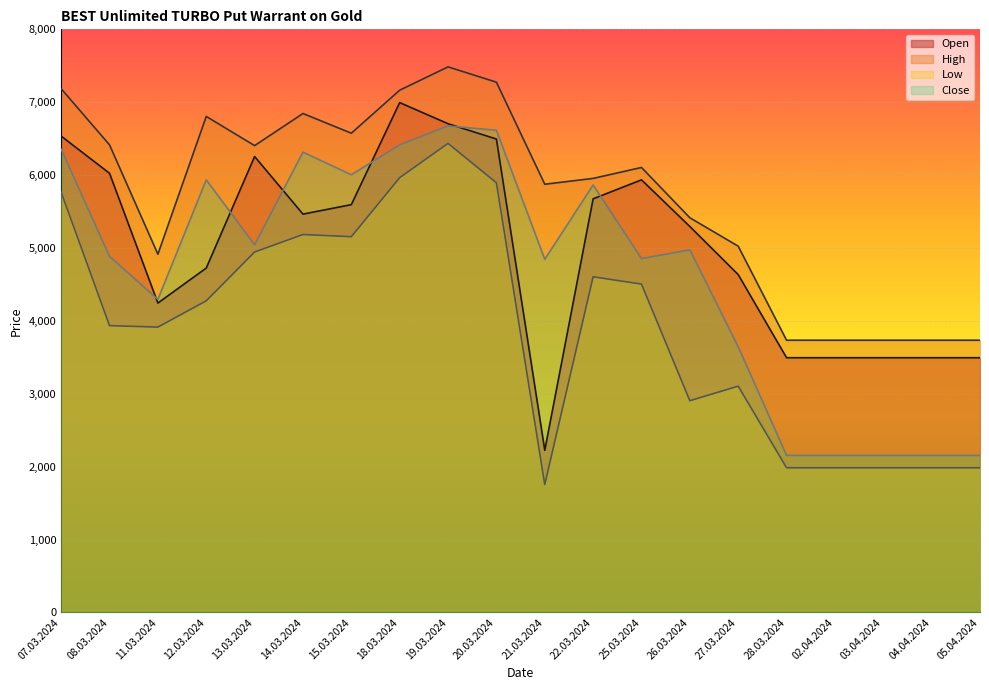

Rank the series at 15.03.2024 from highest to lowest value.

High, Close, Open, Low